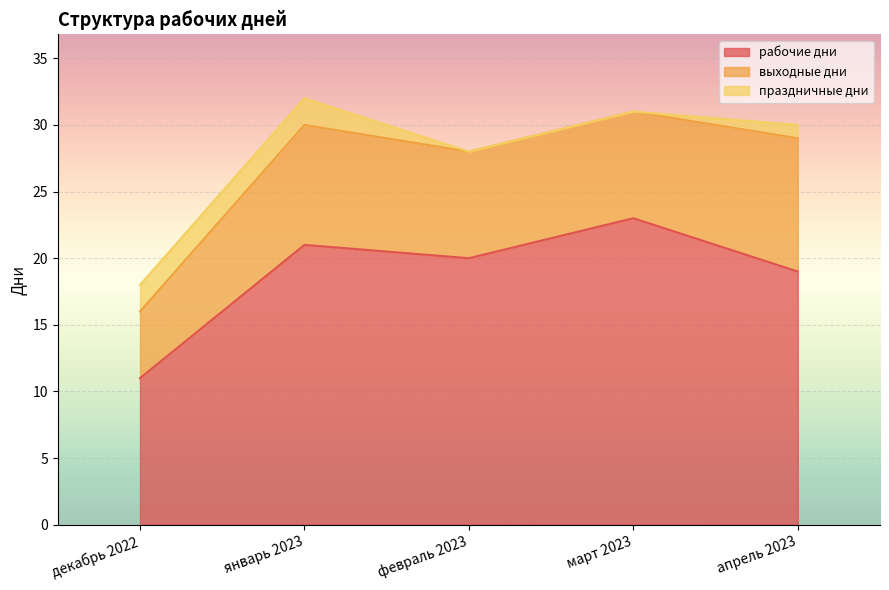

Reading right to left, extract all data points from this chart.

рабочие дни: 19	23	20	21	11
выходные дни: 10	8	8	9	5
праздничные дни: 1	0	0	2	2